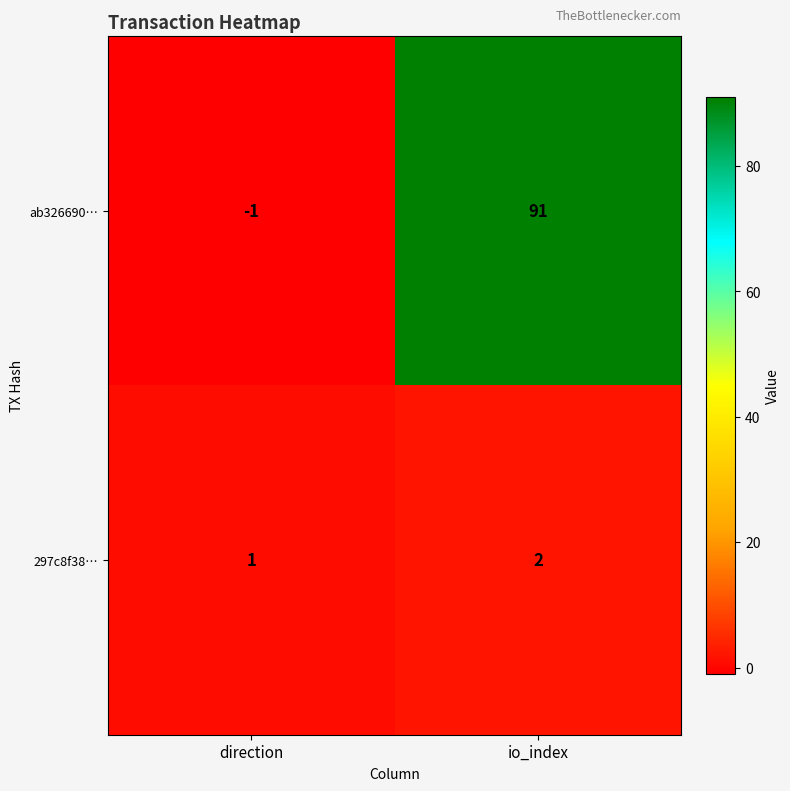

List the series in order of their peak value, lowest first.

297c8f38…, ab326690…